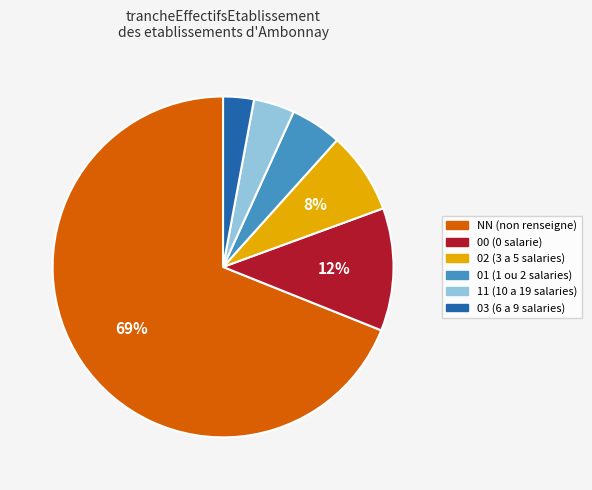

Is the sum of 00 (0 salarie) and 11 (10 a 19 salaries) greater than half?

No